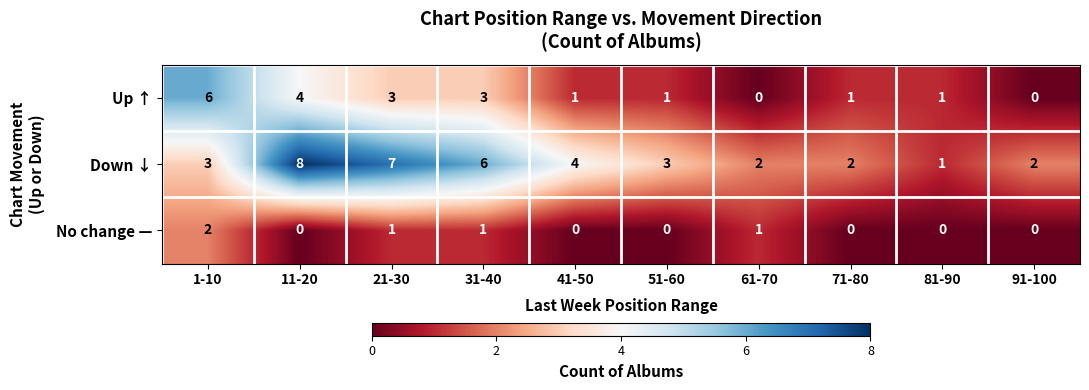

What is the spread (max minus min) of values at 71-80?

2